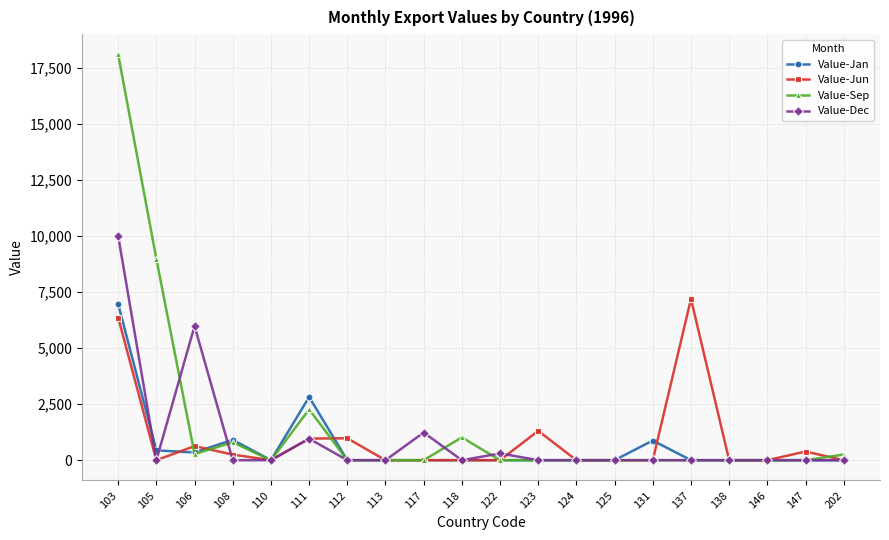

At which label does Value-Jun reach its peak?

137